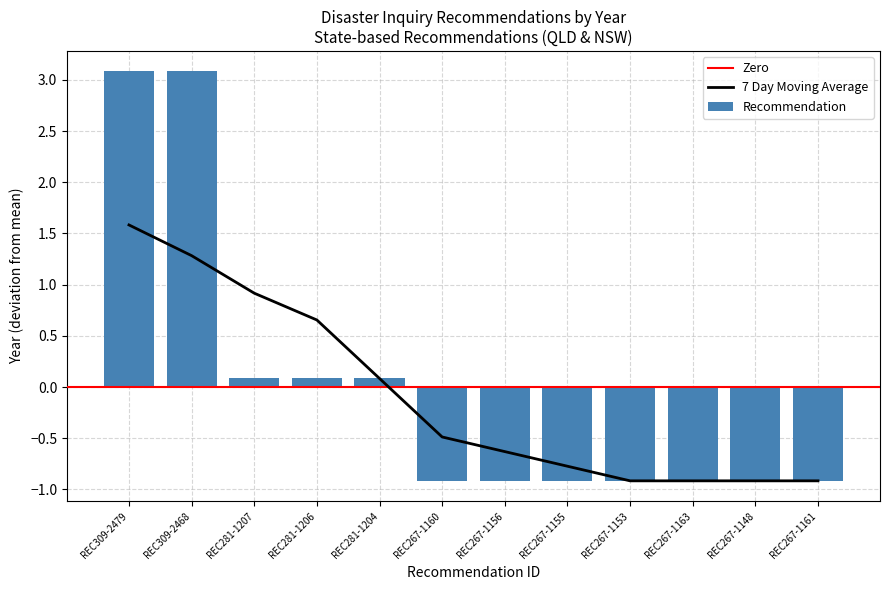

Which label corresponds to the smallest value in the chart?

REC267-1160